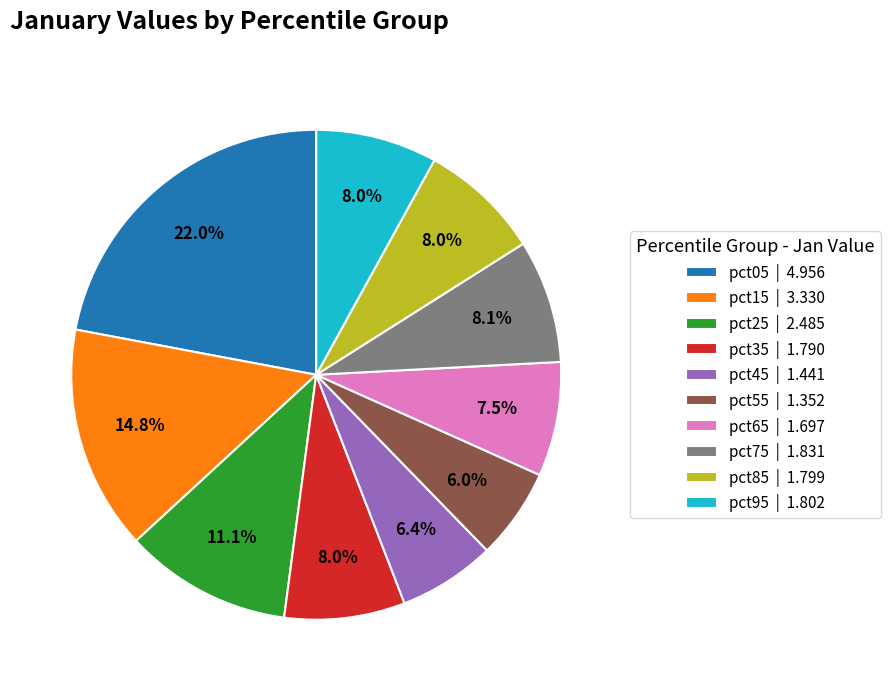

What is the ratio of the value at pct95 to the value at pct75?

1.0